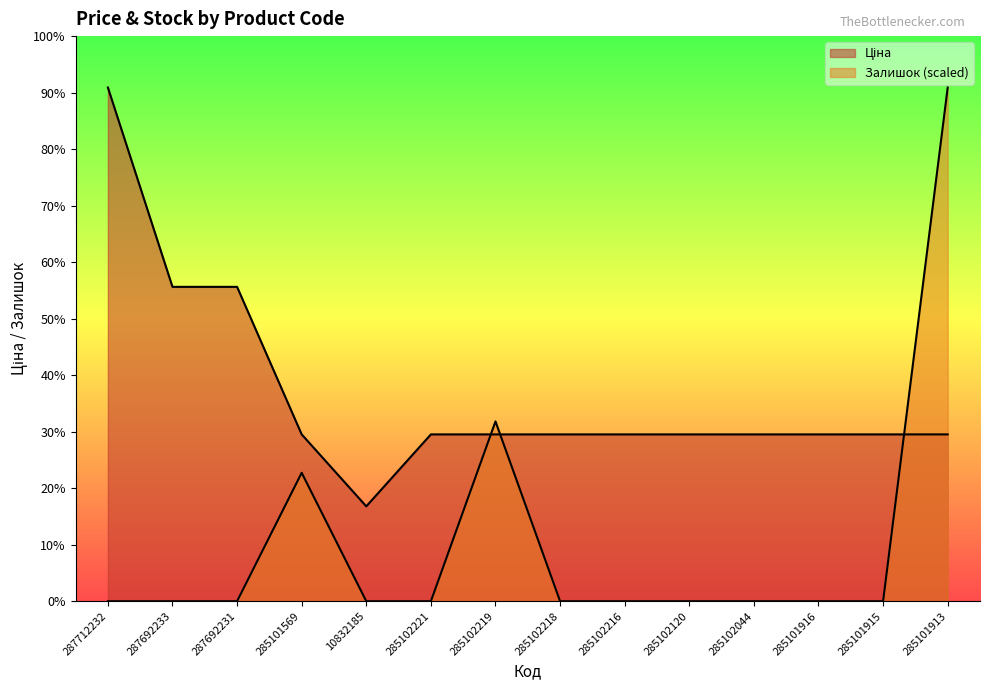

Between 287712232 and 285102218, which series saw the biggest shift?

Ціна